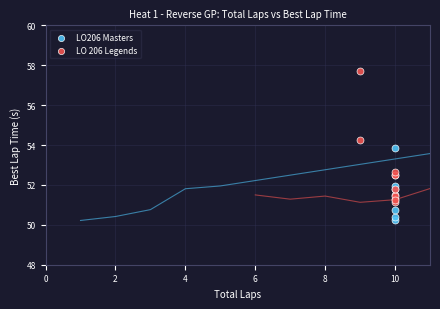

Which series contains the highest Y value?

LO 206 Legends